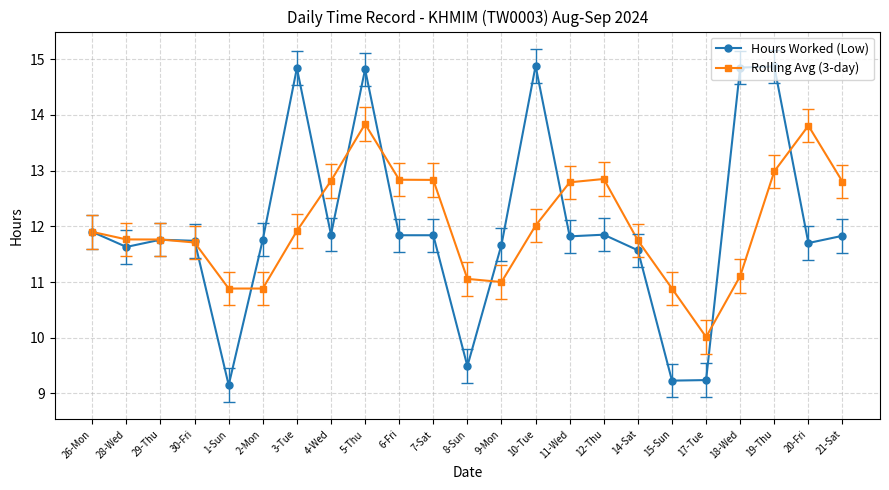

Rank the series by their maximum value, from lowest to highest.

Rolling Avg (3-day), Hours Worked (Low)